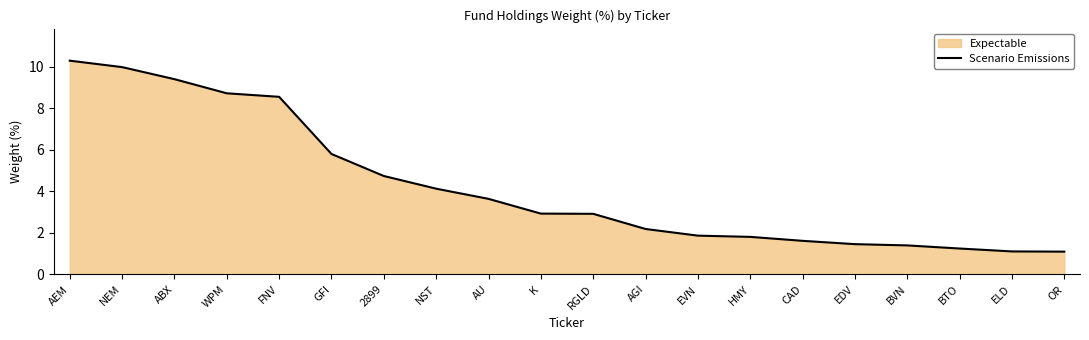

What is the average value?

4.2